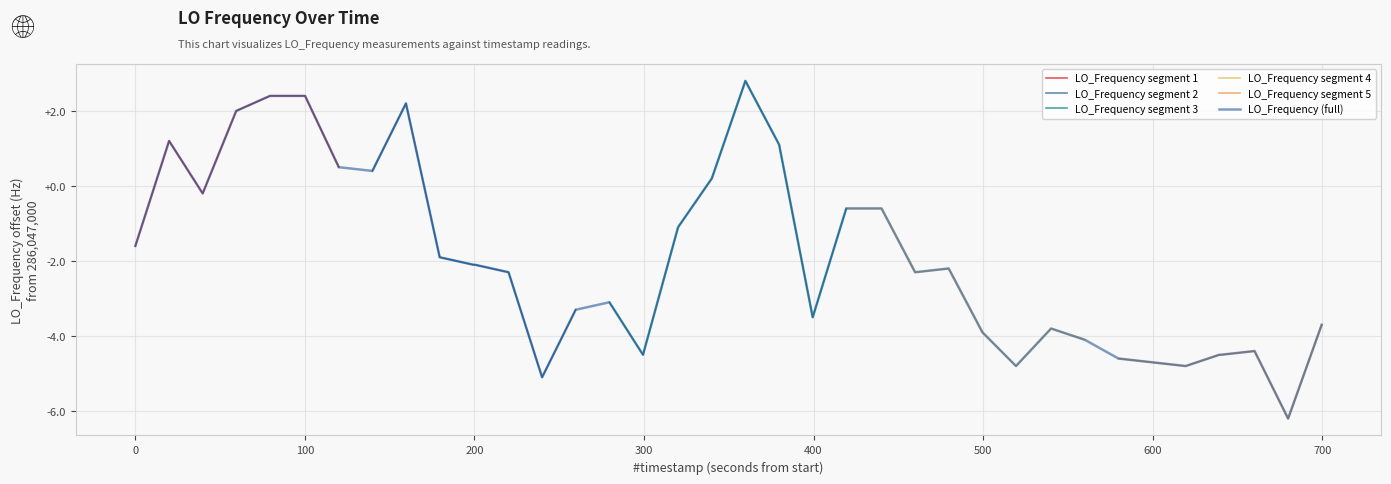

What is the value of the 2nd point from the left?

1.2